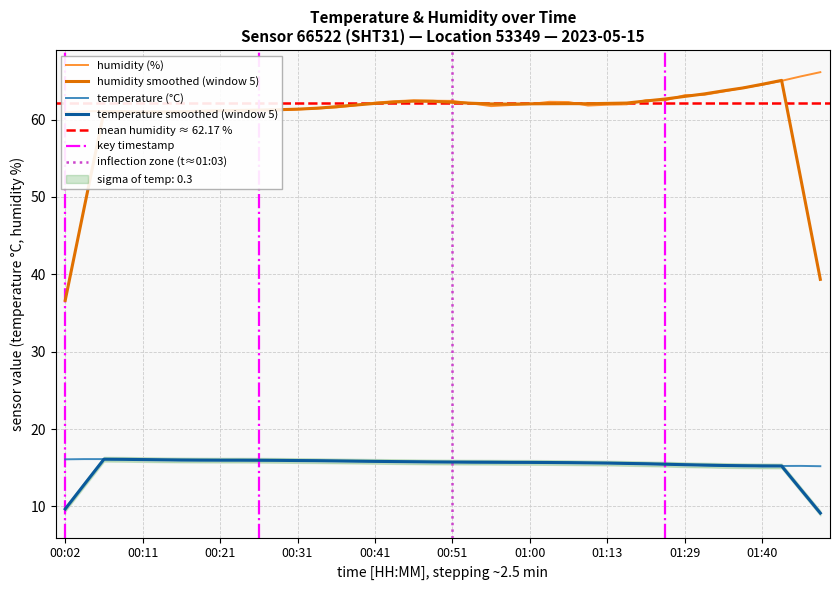

At which label is temperature closest to 15?

01:40